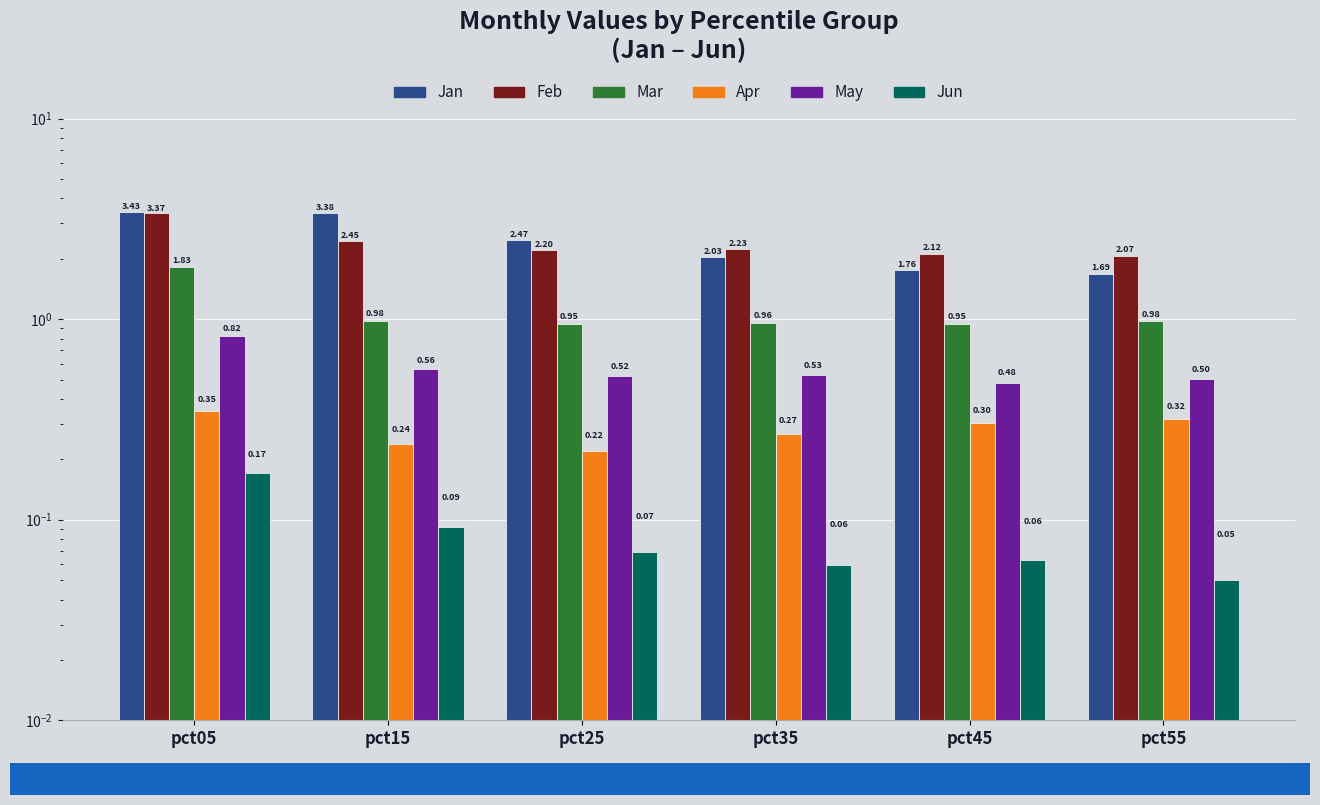

The value of Feb at pct35 is 3.6. True or false?

False